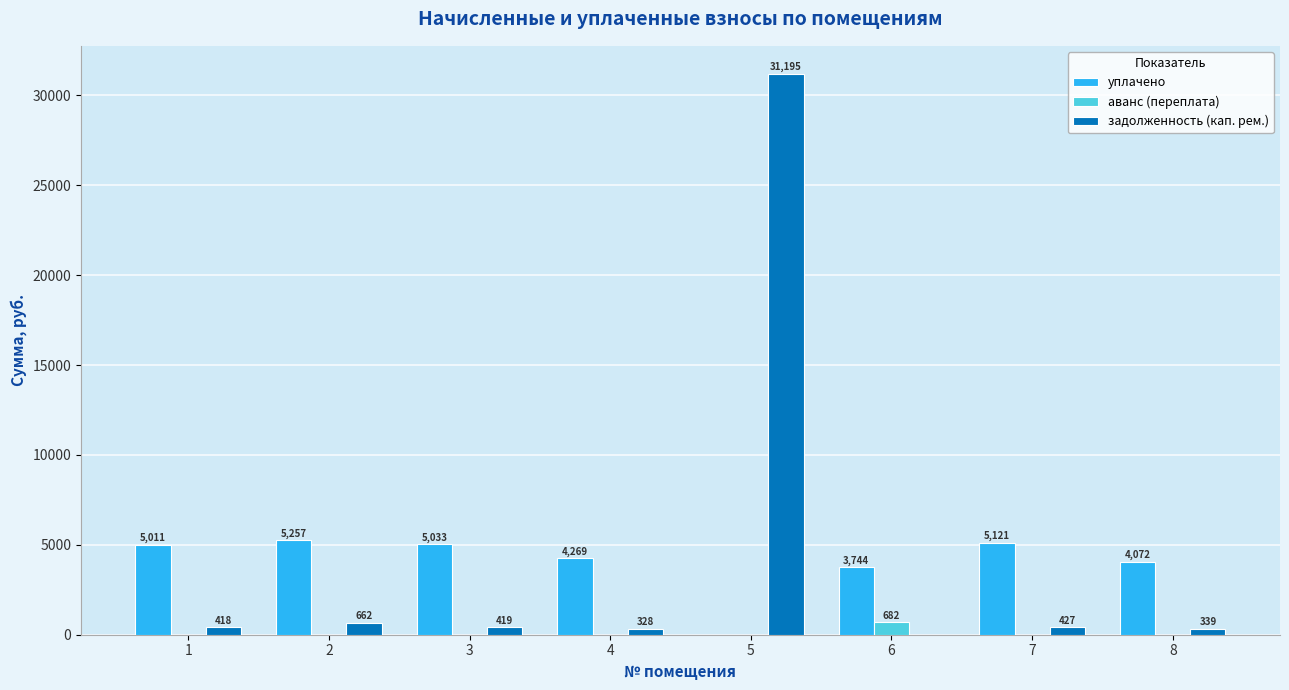

What is the approximate value of задолженность (кап. рем.) at 1?

417.6